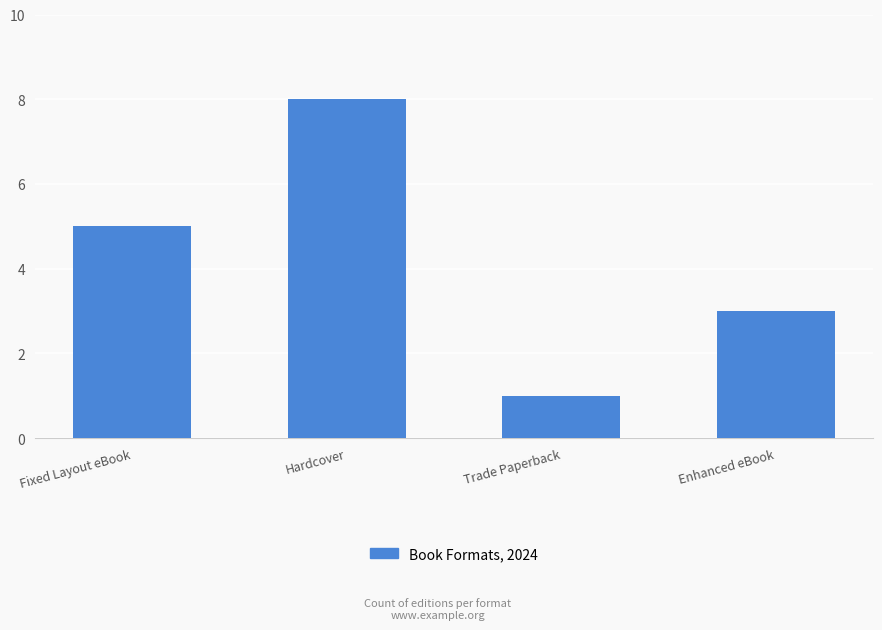

What is the difference between the values at Trade Paperback and Fixed Layout eBook?

4